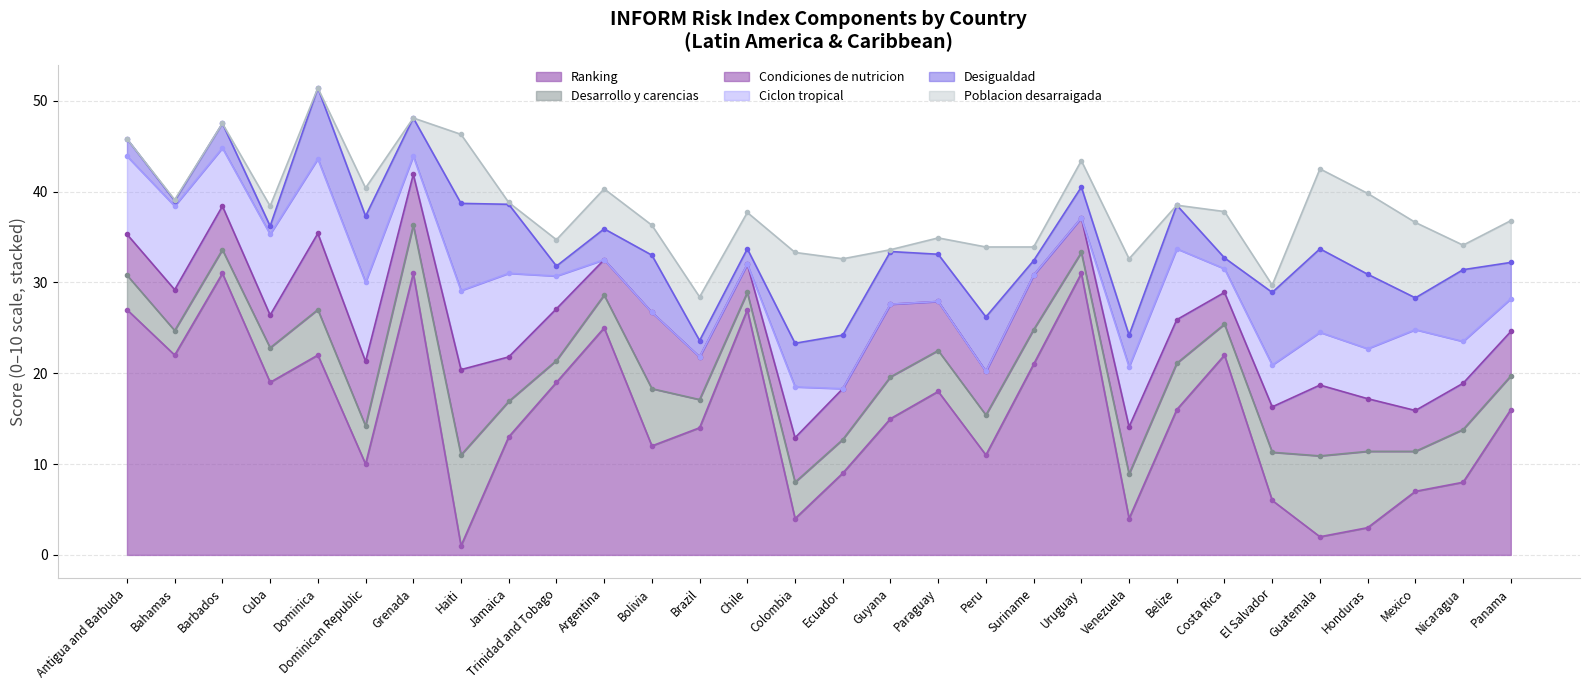

True or false: Desigualdad has more than 2 points higher than both neighbors.

True